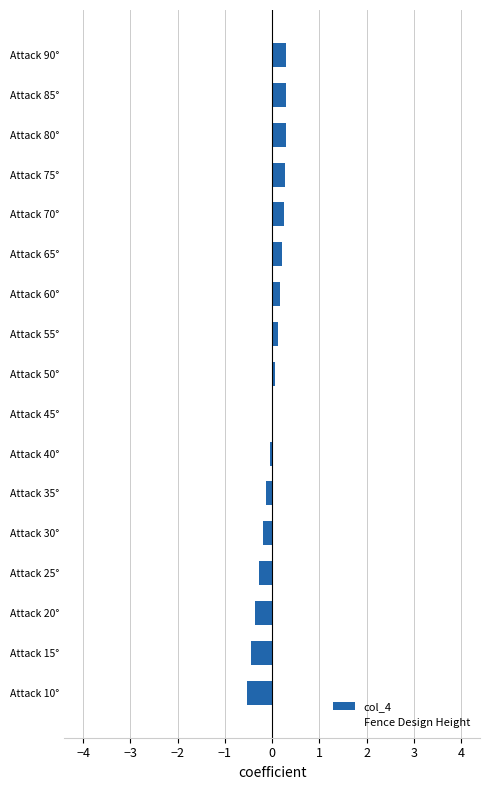

What is the change in value from Attack 85° to Attack 30°?

-0.5